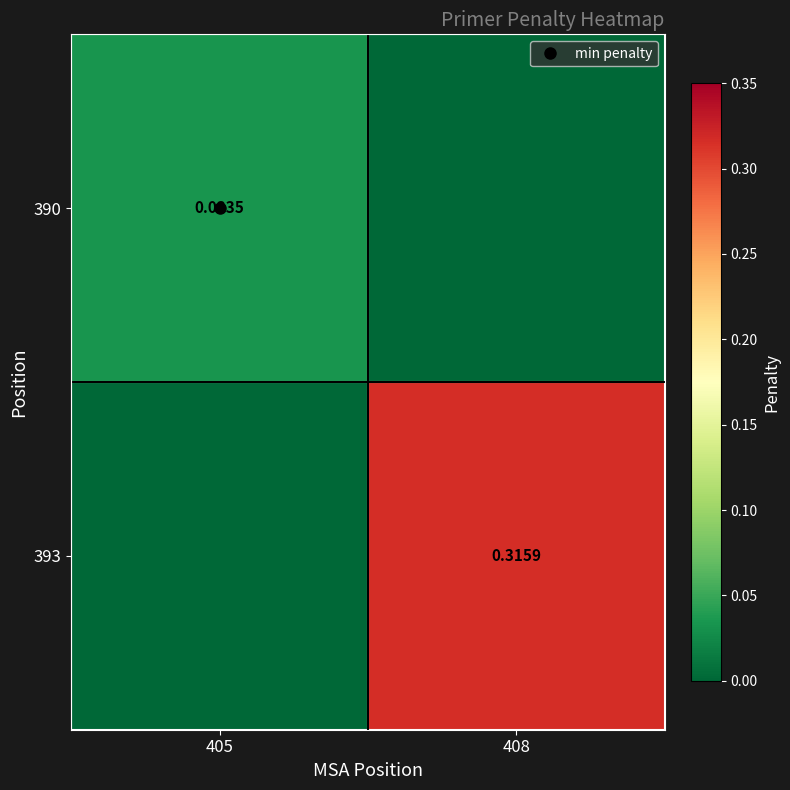

How many values in 390 are above zero?

1